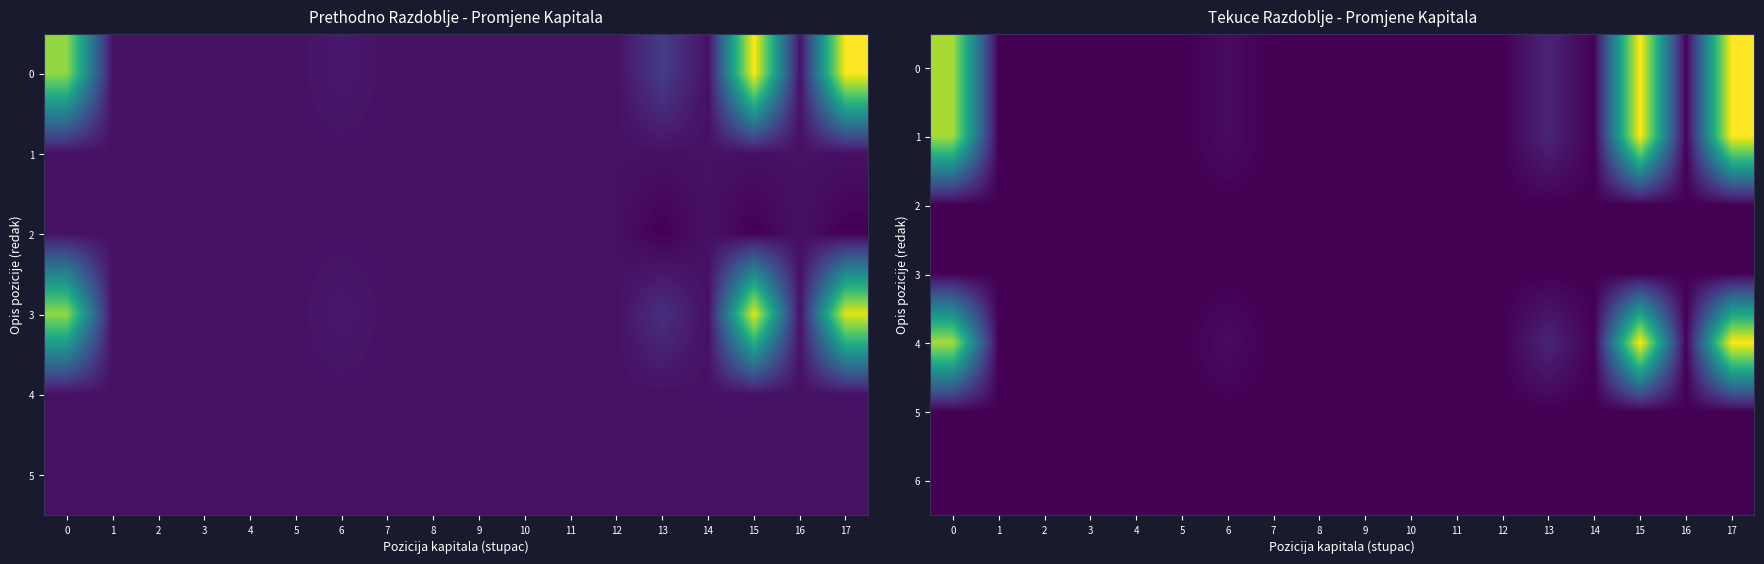

True or false: 5 has a value of -13872 at 3.

False